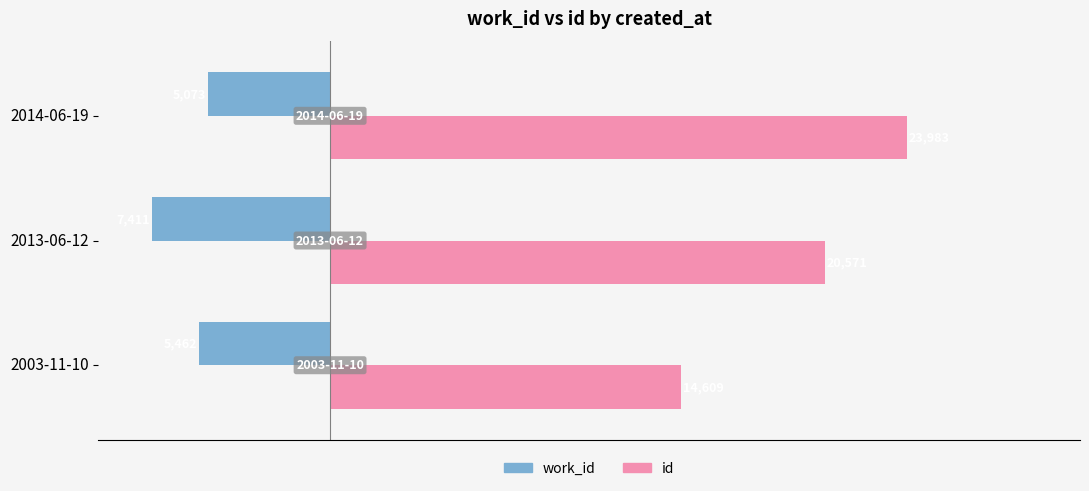

Rank the series by their maximum value, from lowest to highest.

work_id, id